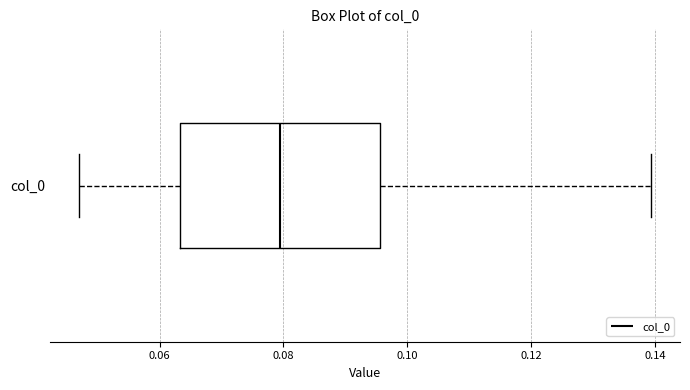

Where is the right edge of the box for col_0 on the x-axis? The values are not printed on the chart, so give them approximately, as read against the axis.

0.096